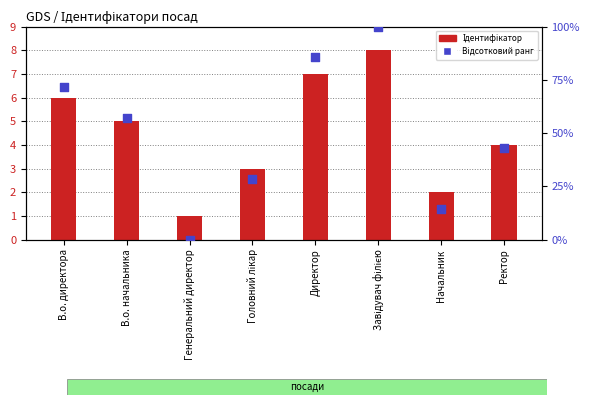

What is the total value across all series at Головний лікар?

31.6